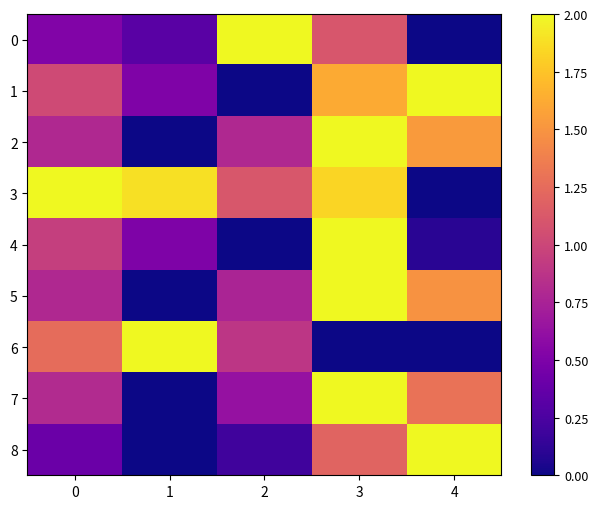

Rank the series by their maximum value, from highest to lowest.

0, 1, 2, 3, 4, 5, 6, 7, 8